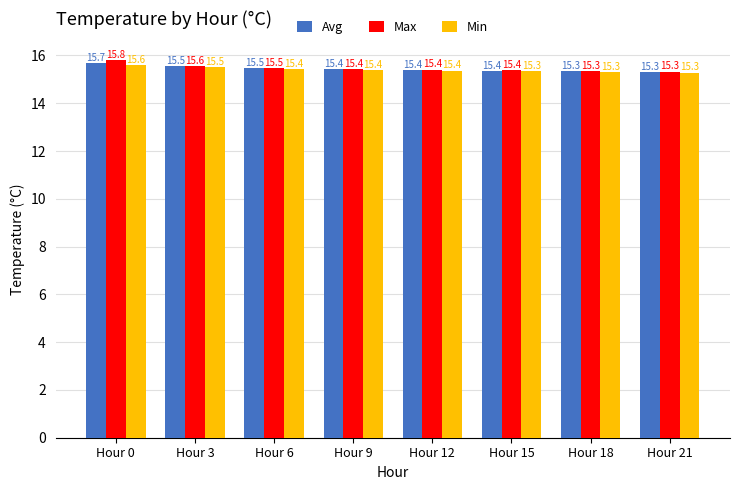

Which category has the highest value across all series?

Hour 0